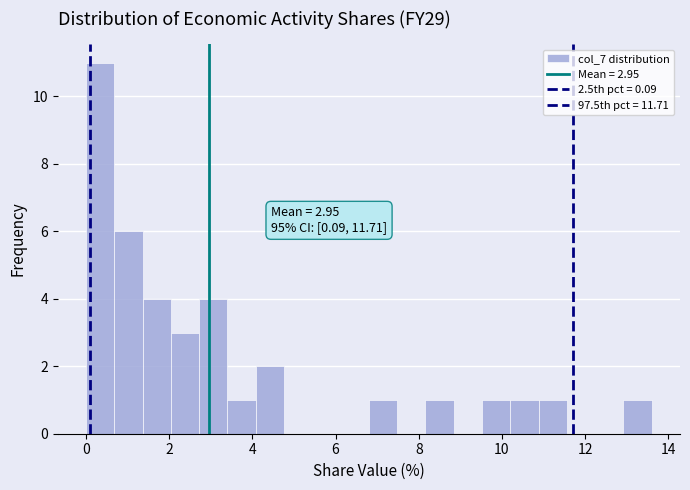

Read against the x-axis, roughly where is the centre of the tallest bar?

0.4